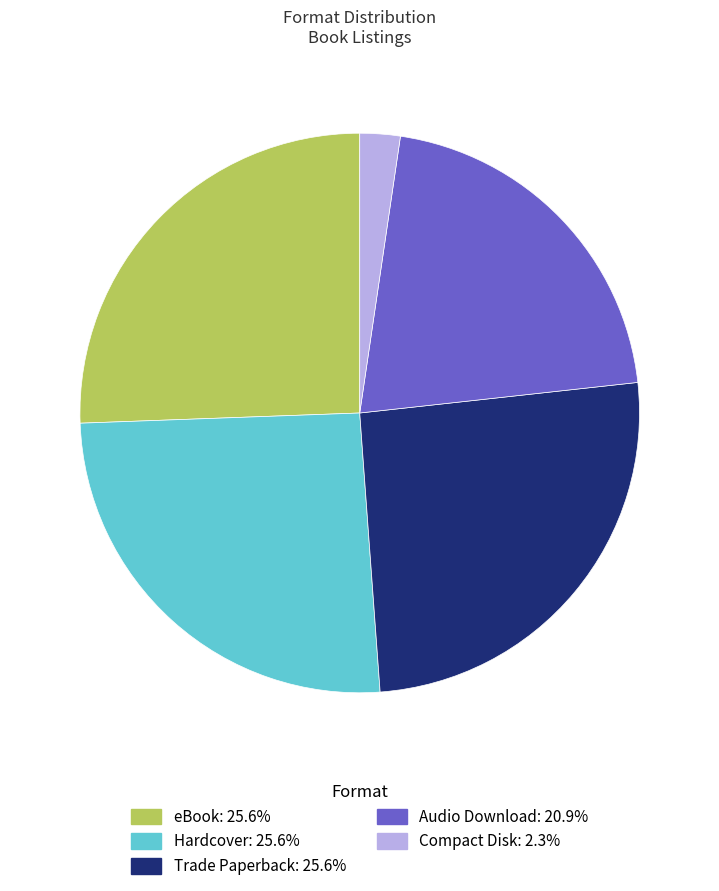

Is the sum of Audio Download and Hardcover greater than half?

No